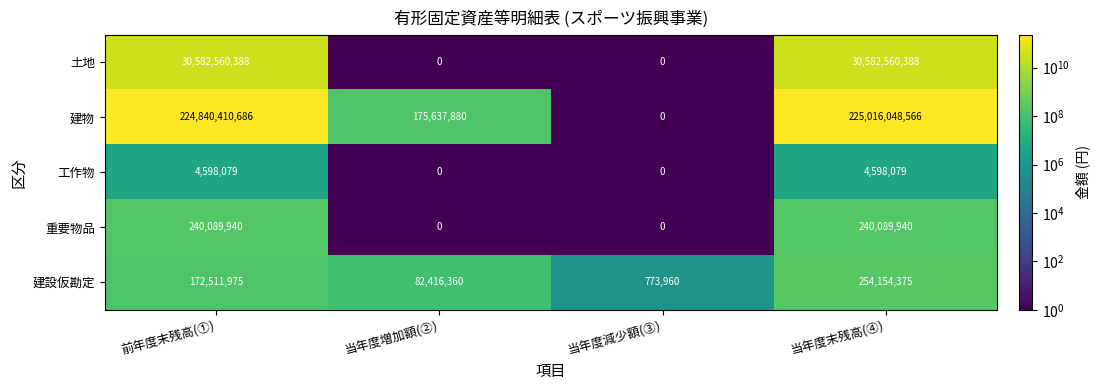

Read the 土地 value at 当年度末残高(④), to the nearest 10.

30582560390